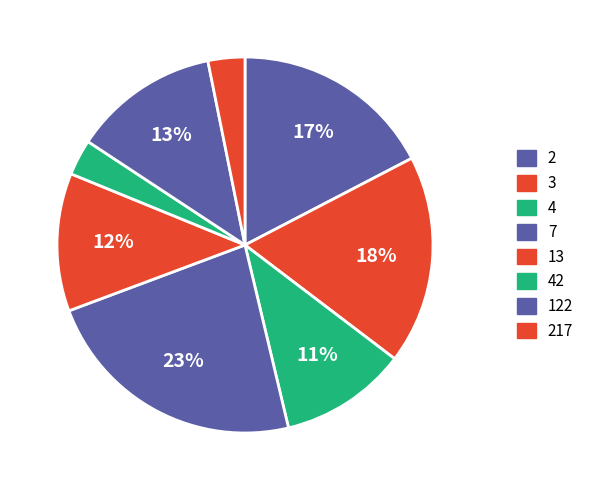

Is it true that 3 is 18% of the pie?

True